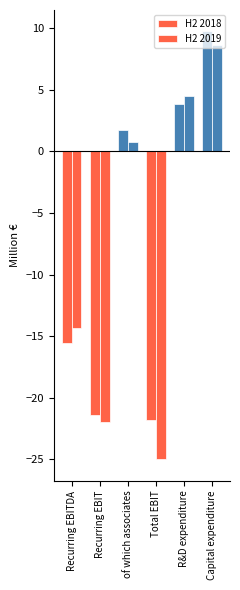

Is the value of H2 2018 at Recurring EBITDA greater than the value of H2 2019 at Recurring EBIT?

Yes